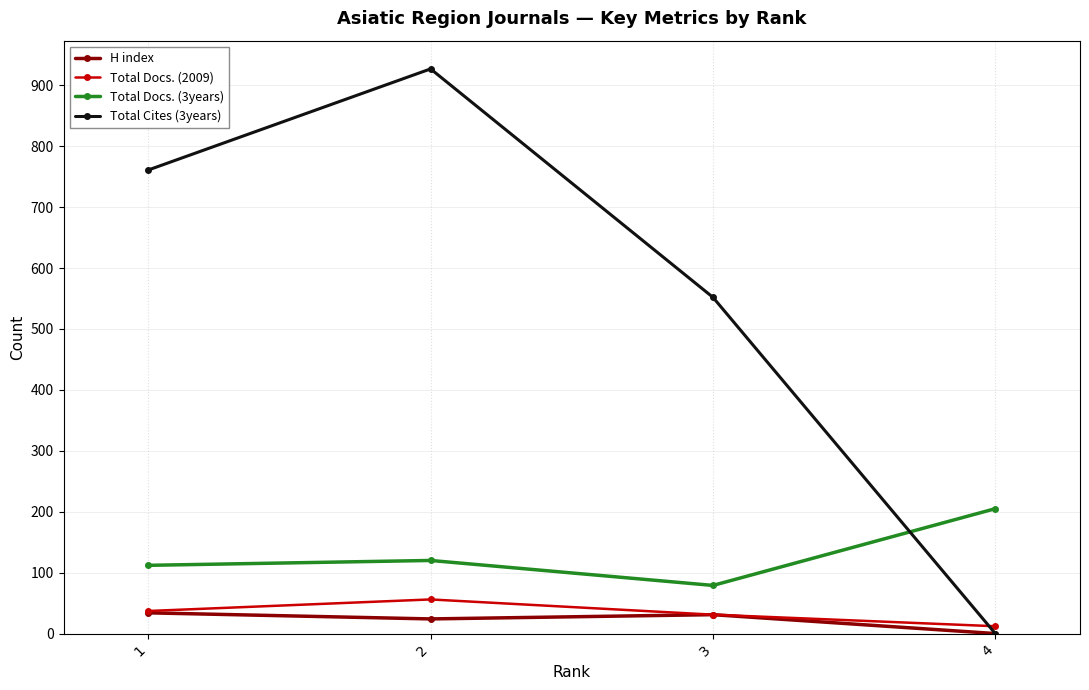

Count the Total Docs. (2009) values in the range 31 to 56.

3